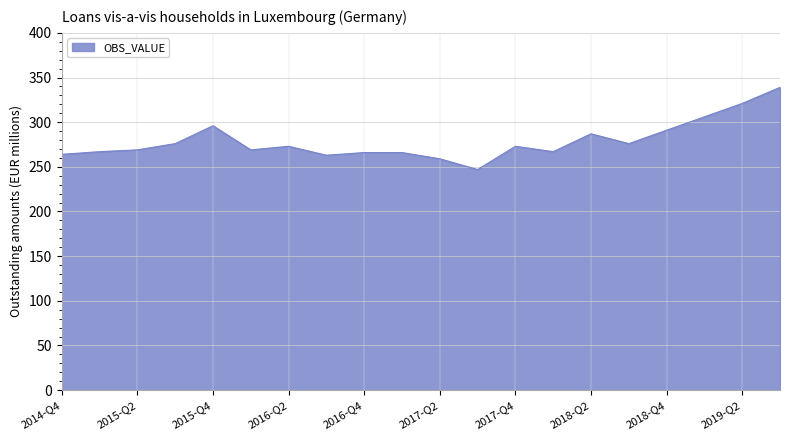

What is the minimum value shown in the chart?

247